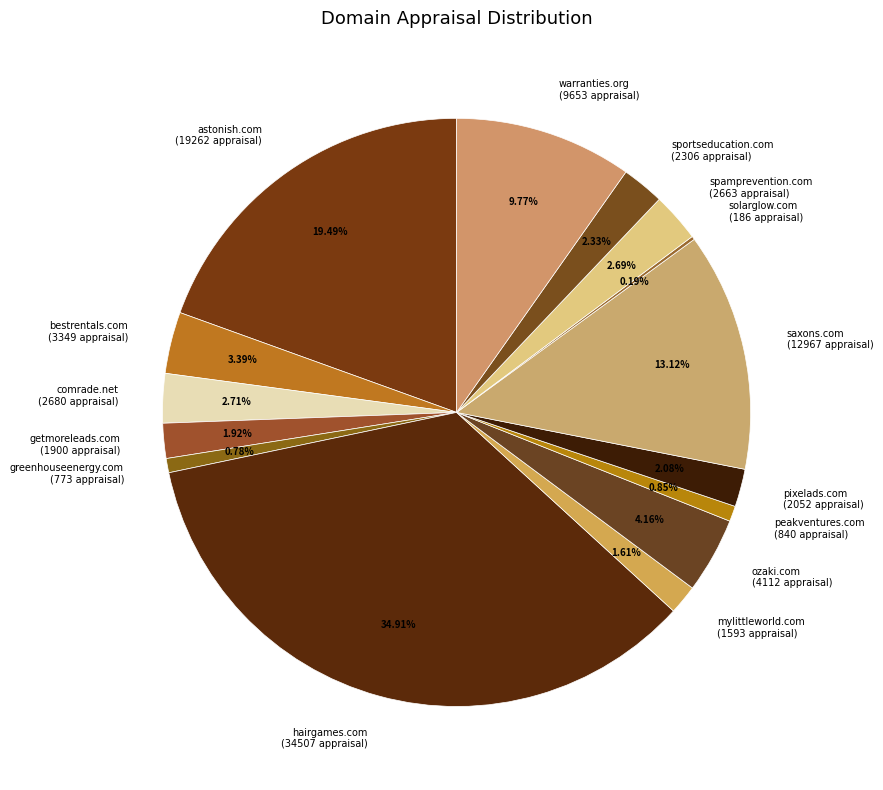

Approximately how many times larger is the value at sportseducation.com (2306 appraisal) compared to greenhouseenergy.com (773 appraisal)?

3.0